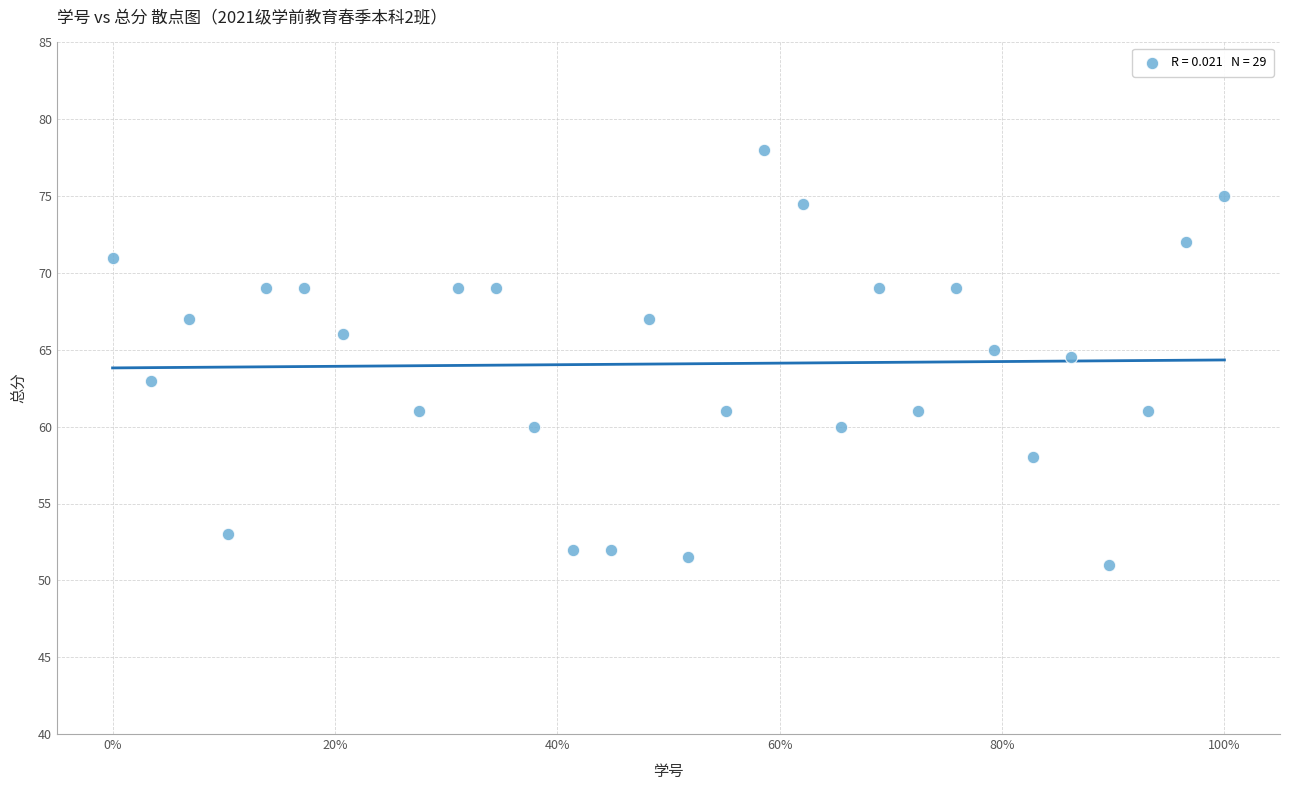

What Y value in the scatter plot is closest to 64?

64.5